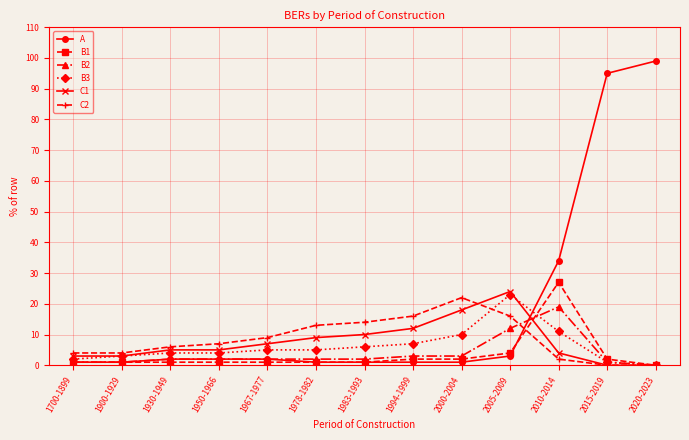

Which series has the widest spread of values?

A